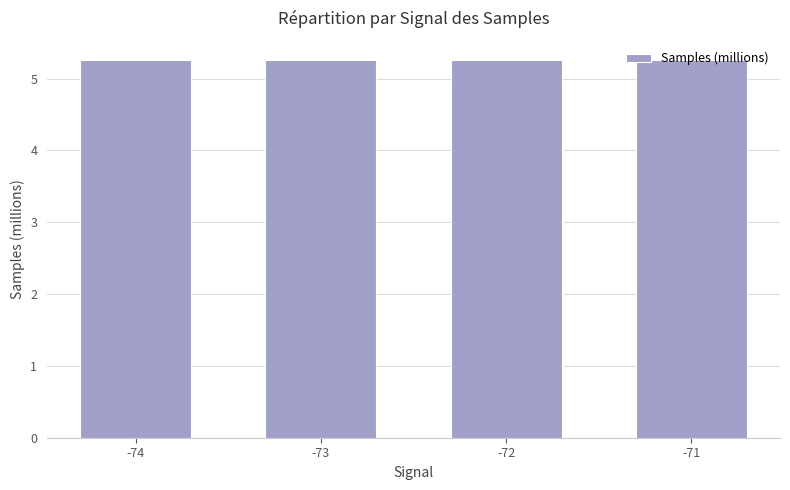

What is the value of the 3rd bar from the left?

5.3